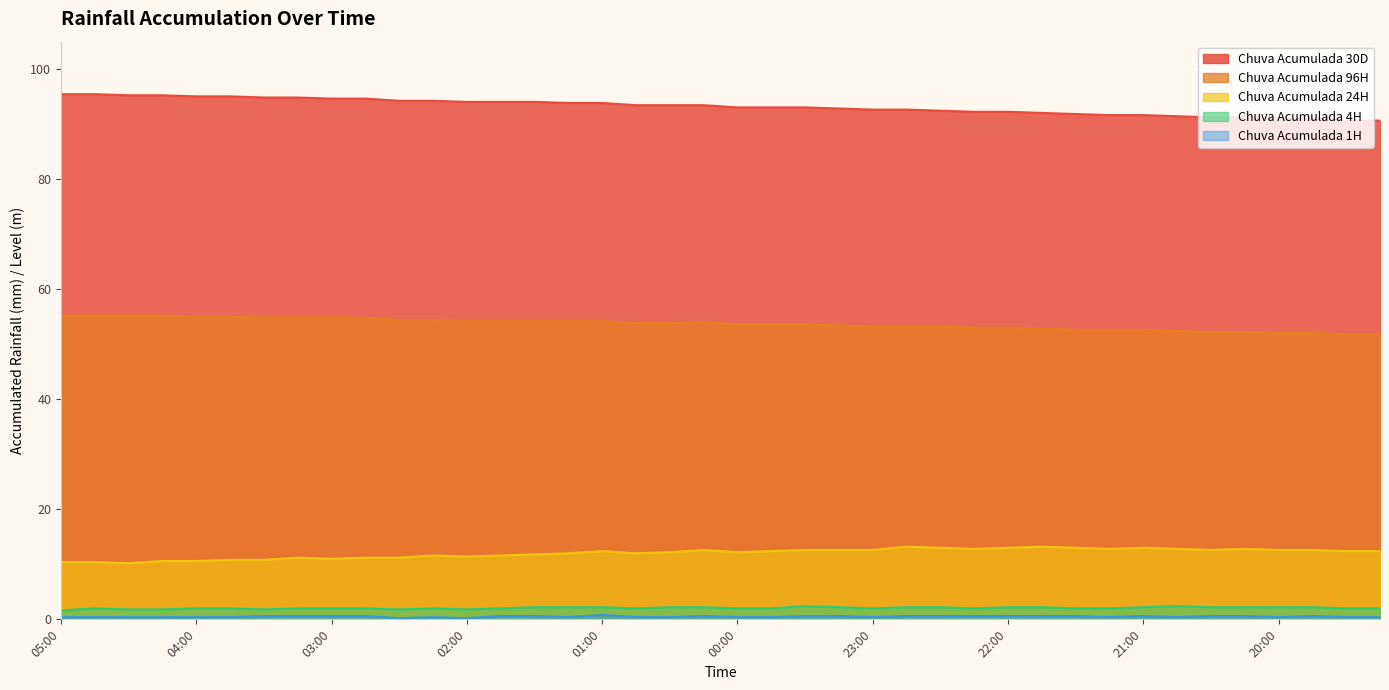

What is the minimum value for Chuva Acumulada 96H?

51.8